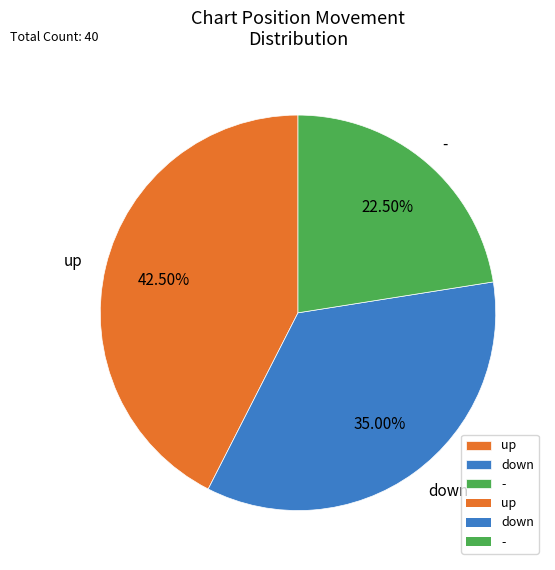

Combined, do down and up account for over 50%?

Yes